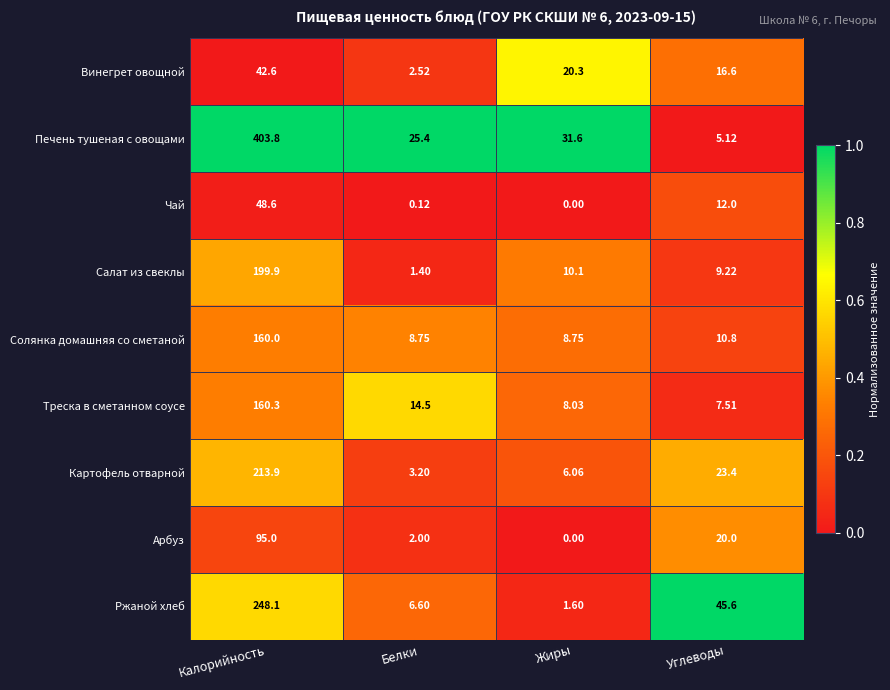

List the series in order of their peak value, lowest first.

Винегрет овощной, Чай, Арбуз, Солянка домашняя со сметаной, Треска в сметанном соусе, Салат из свеклы, Картофель отварной, Ржаной хлеб, Печень тушеная с овощами